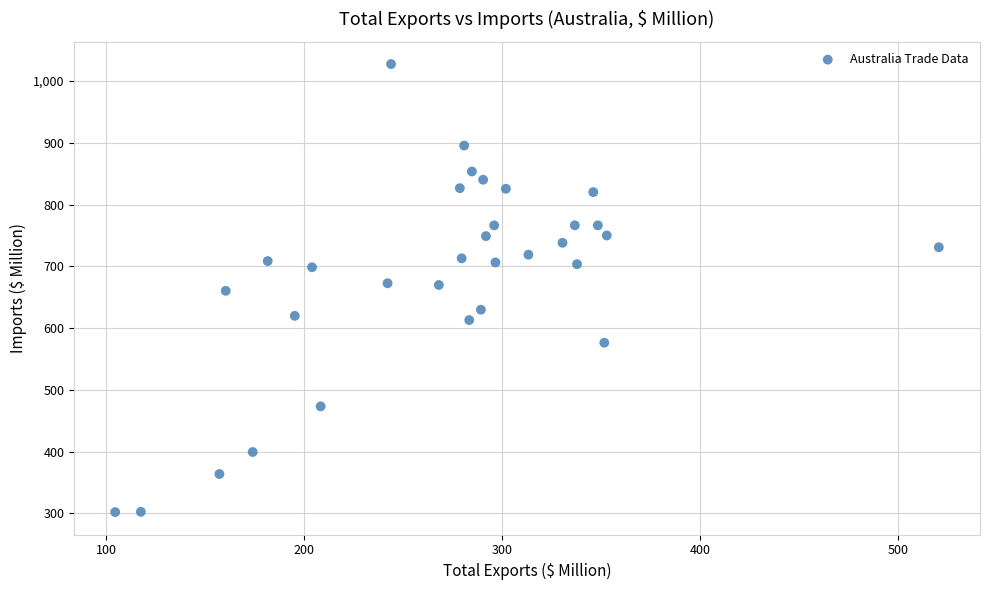

What is the range of X values (max minus min)?

416.2